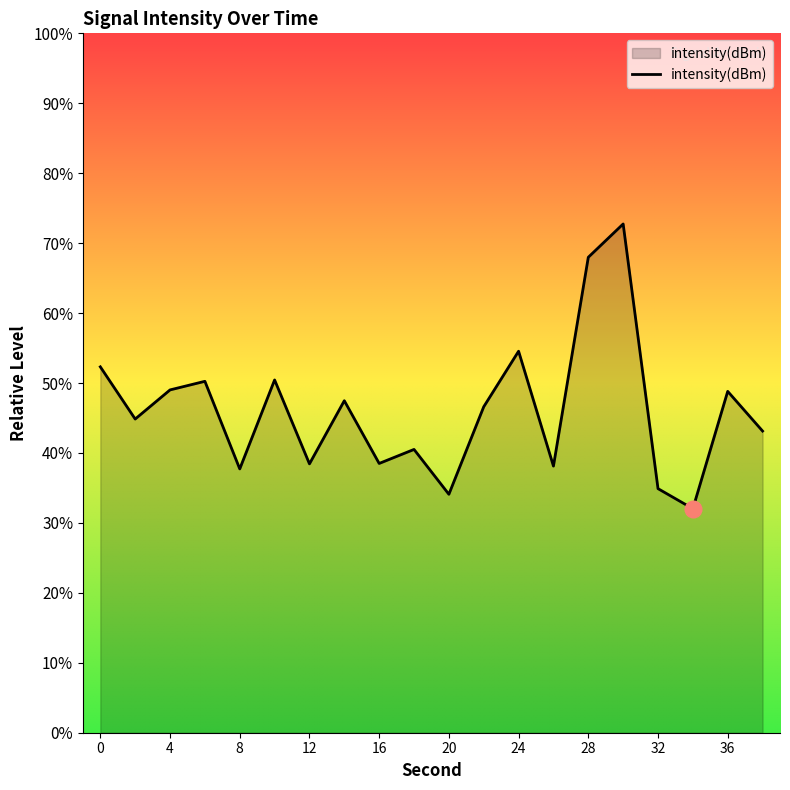

What is the minimum value shown in the chart?

32.0